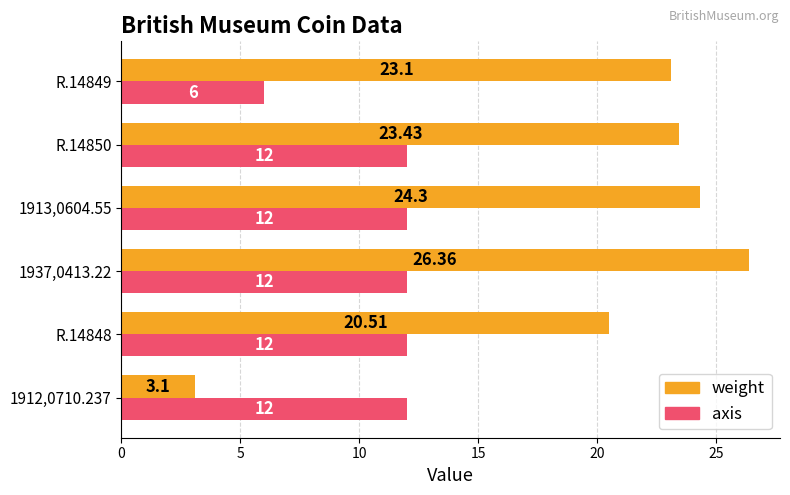

Rank the series at R.14849 from highest to lowest value.

weight, axis